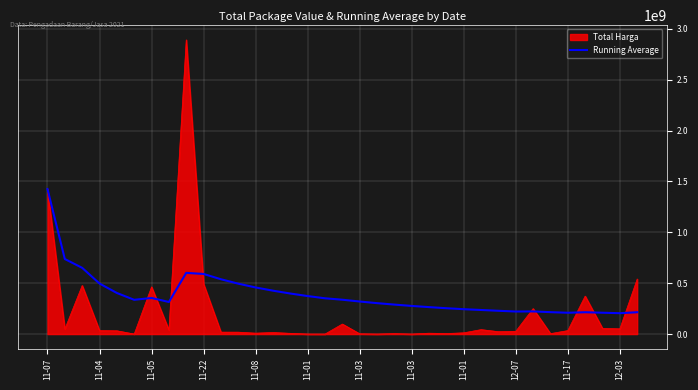

Which series has the largest total across all categories?

Running Average